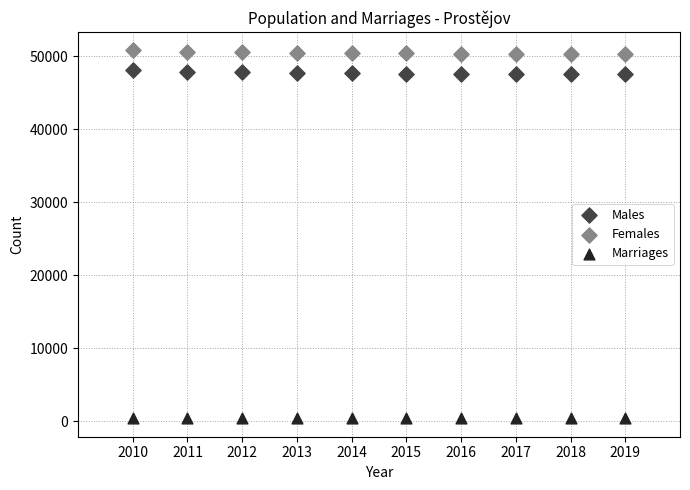

Which series contains the lowest Y value?

Marriages